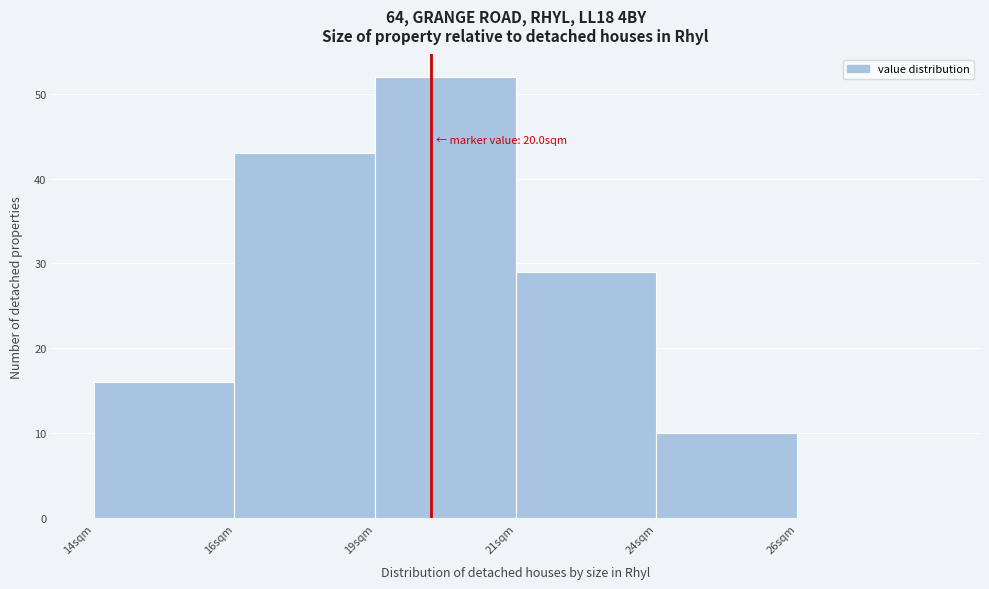

Reading left to right, list all the values displayed in this chart.

14sqm=16	16sqm=43	19sqm=52	21sqm=29	24sqm=10	26sqm=0